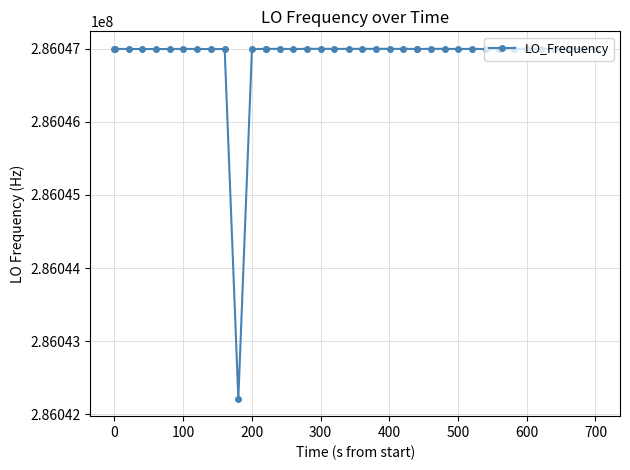

True or false: the data has more than 1 interior local peaks.

True